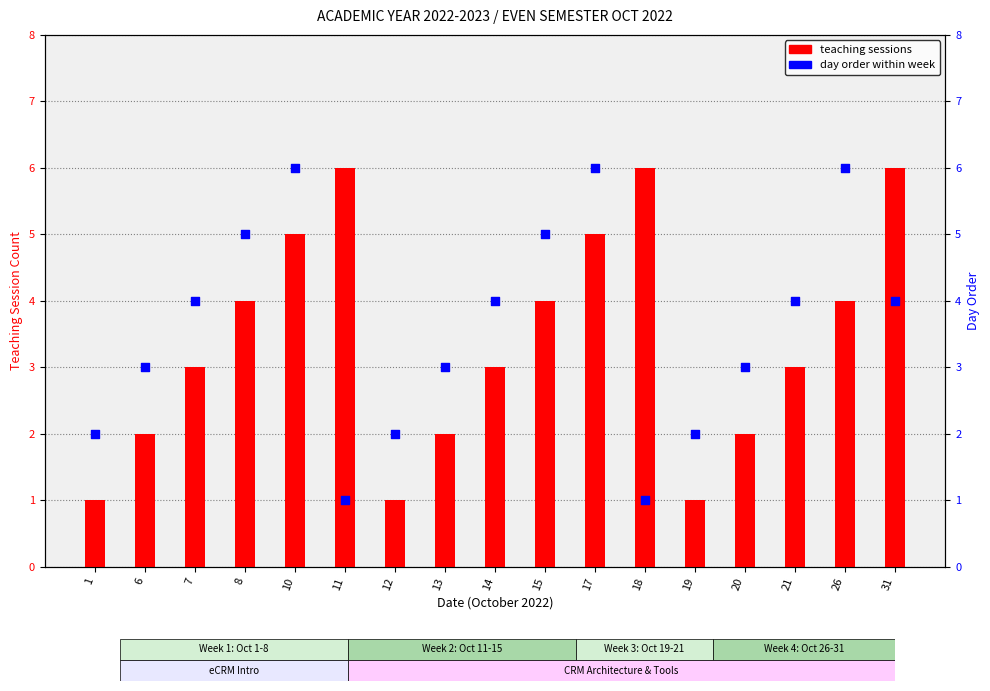

At which category is the sum across all series the highest?

10